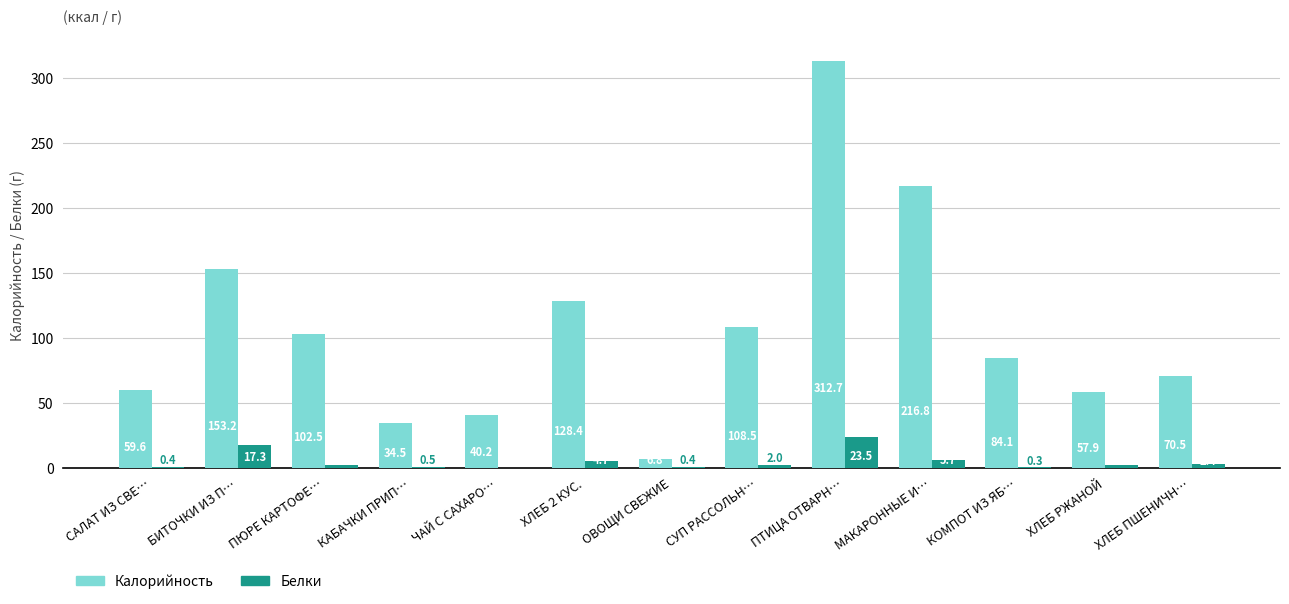

Reading right to left, list all the values displayed in this chart.

Калорийность: ХЛЕБ ПШЕНИЧН…=70.5	ХЛЕБ РЖАНОЙ=57.9	КОМПОТ ИЗ ЯБ…=84.1	МАКАРОННЫЕ И…=216.8	ПТИЦА ОТВАРН…=312.7	СУП РАССОЛЬН…=108.5	ОВОЩИ СВЕЖИЕ=6.8	ХЛЕБ 2 КУС.=128.4	ЧАЙ С САХАРО…=40.2	КАБАЧКИ ПРИП…=34.5	ПЮРЕ КАРТОФЕ…=102.5	БИТОЧКИ ИЗ П…=153.2	САЛАТ ИЗ СВЕ…=59.6
Белки: ХЛЕБ ПШЕНИЧН…=2.4	ХЛЕБ РЖАНОЙ=2.3	КОМПОТ ИЗ ЯБ…=0.3	МАКАРОННЫЕ И…=5.7	ПТИЦА ОТВАРН…=23.5	СУП РАССОЛЬН…=2.0	ОВОЩИ СВЕЖИЕ=0.4	ХЛЕБ 2 КУС.=4.7	ЧАЙ С САХАРО…=0.0	КАБАЧКИ ПРИП…=0.5	ПЮРЕ КАРТОФЕ…=2.2	БИТОЧКИ ИЗ П…=17.3	САЛАТ ИЗ СВЕ…=0.4